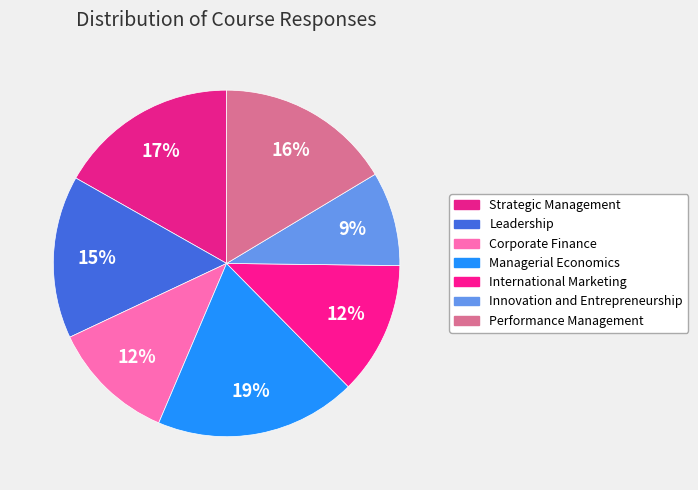

How much of the chart is everything except Managerial Economics?

81.2%